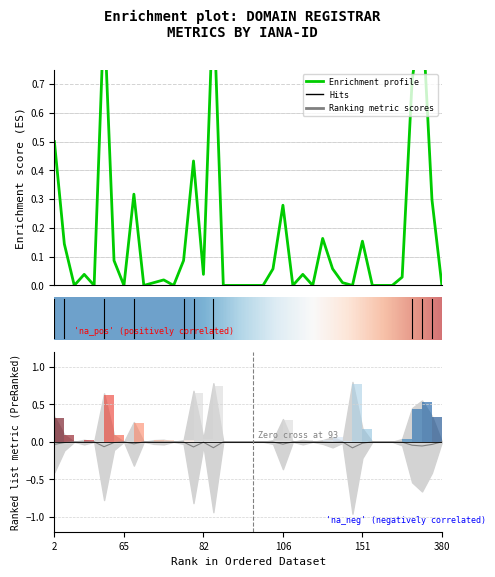

What is the difference between the highest and lowest values at 303?

0.3